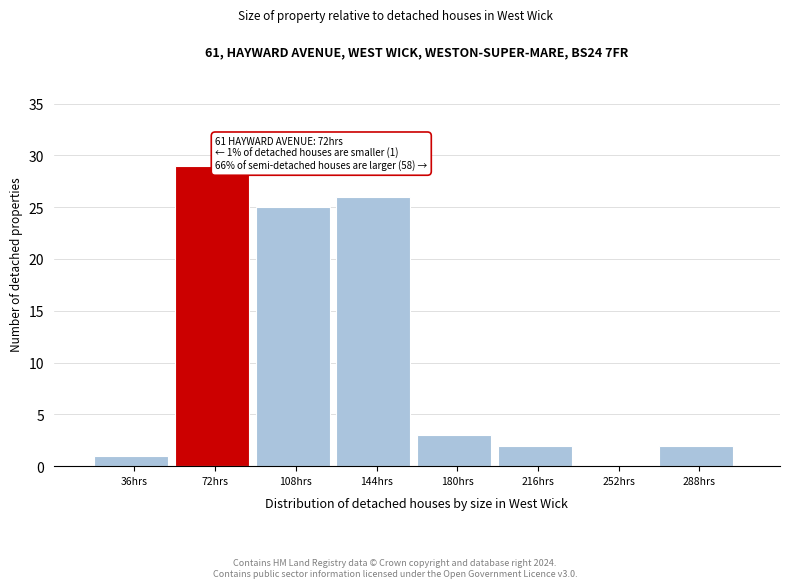

Reading left to right, transcribe all the data shown in this chart.

36hrs=1	72hrs=29	108hrs=25	144hrs=26	180hrs=3	216hrs=2	252hrs=0	288hrs=2